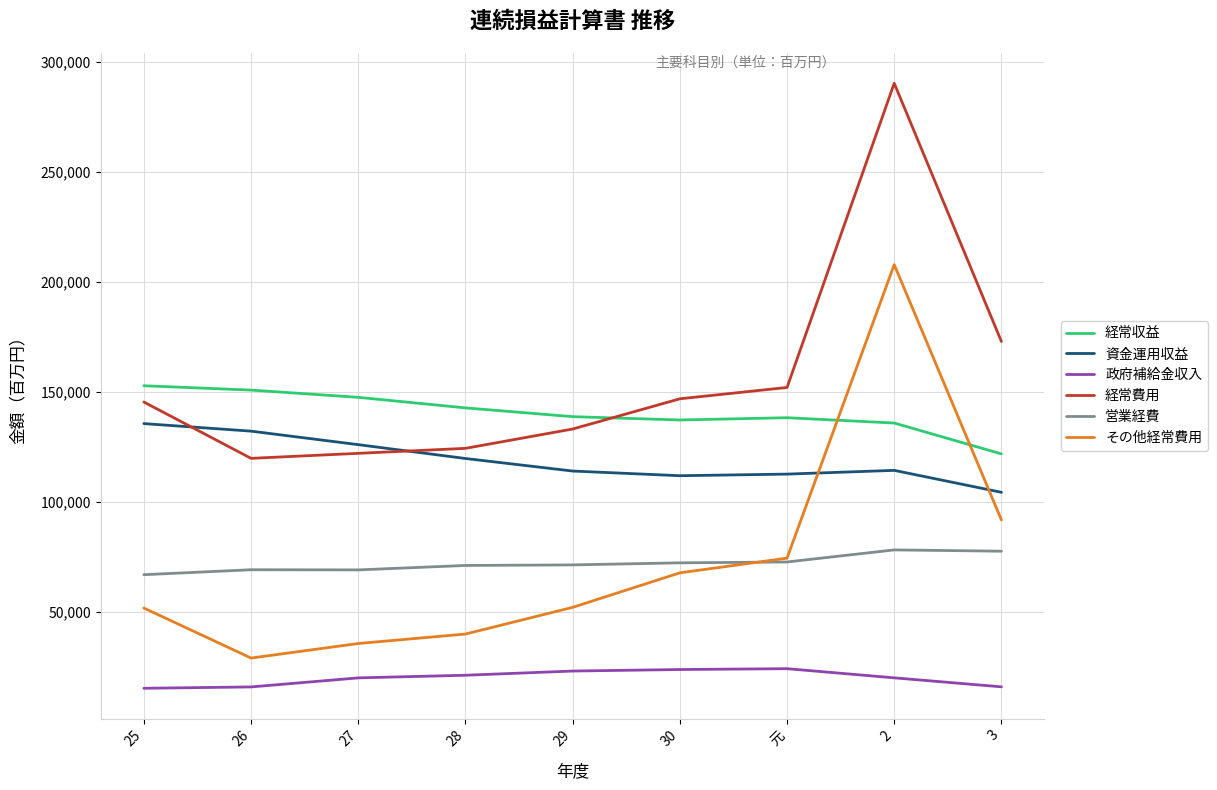

True or false: 営業経費 has a value of 69043 at 27.

True